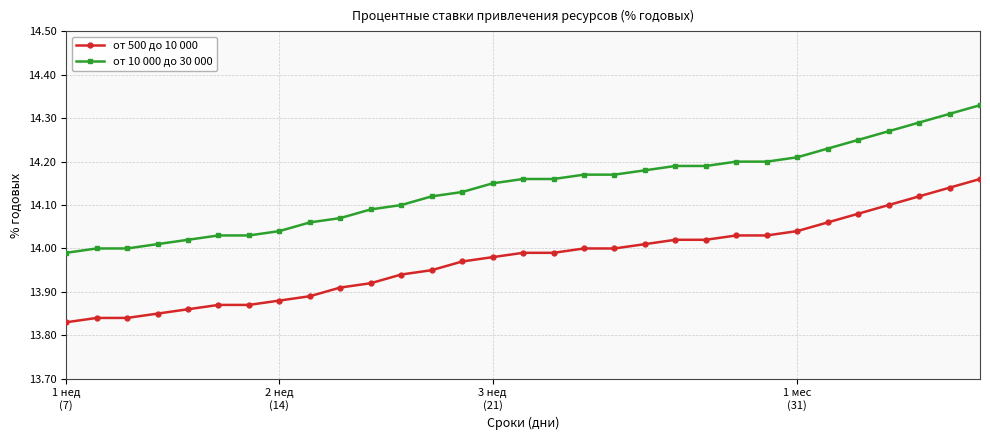

Does the chart have visible grid lines?

Yes